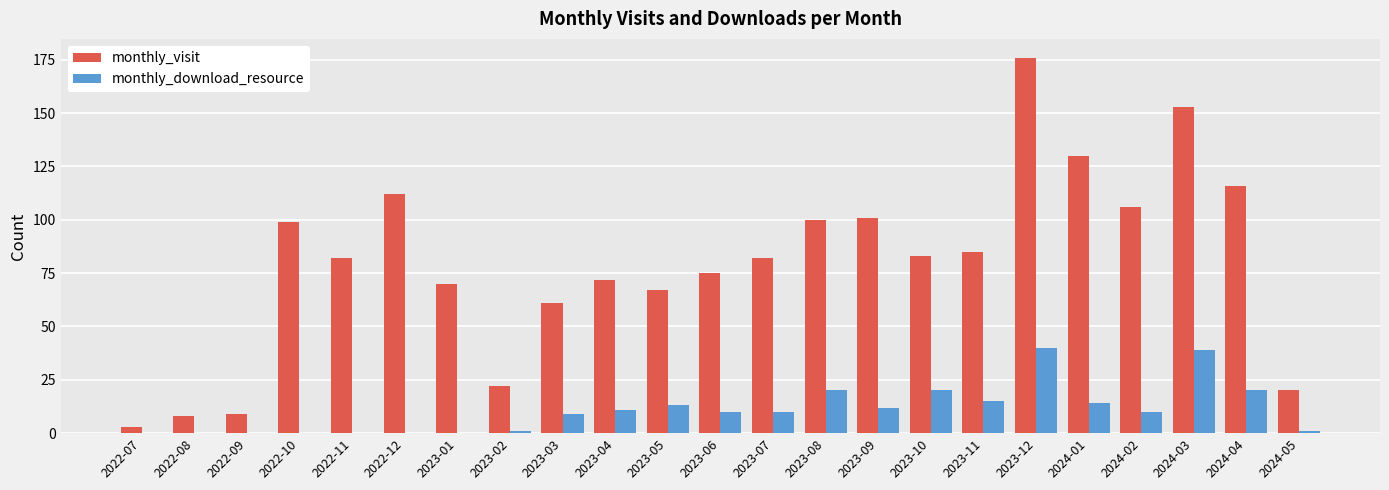

Are the bars grouped side by side (vs. stacked)?

Yes